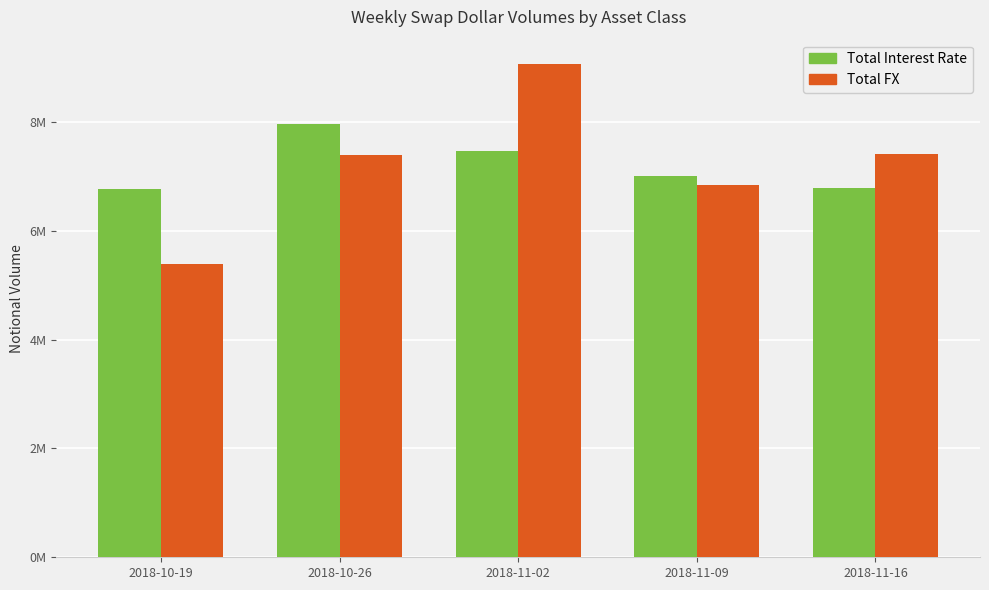

Is it true that Total FX equals 7523342 at 2018-10-19?

False